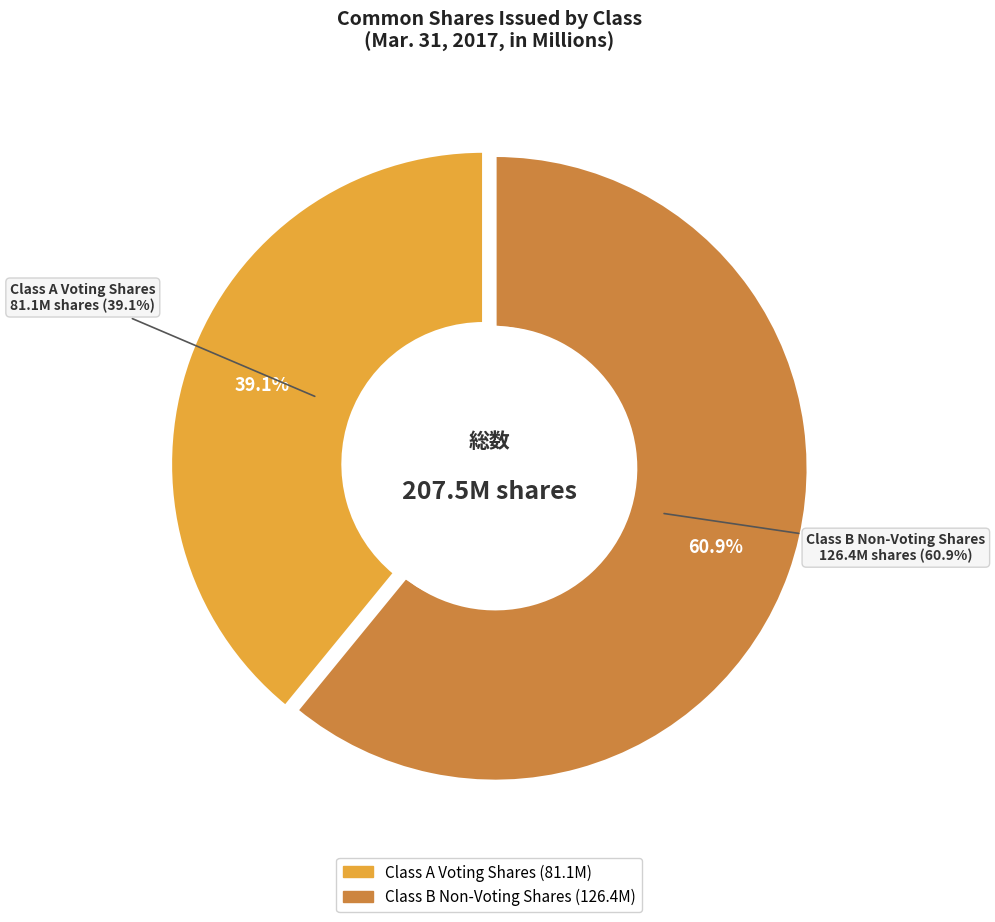

What is the largest slice in the pie chart?

Common shares, shares issued (Class B Non-Voting)